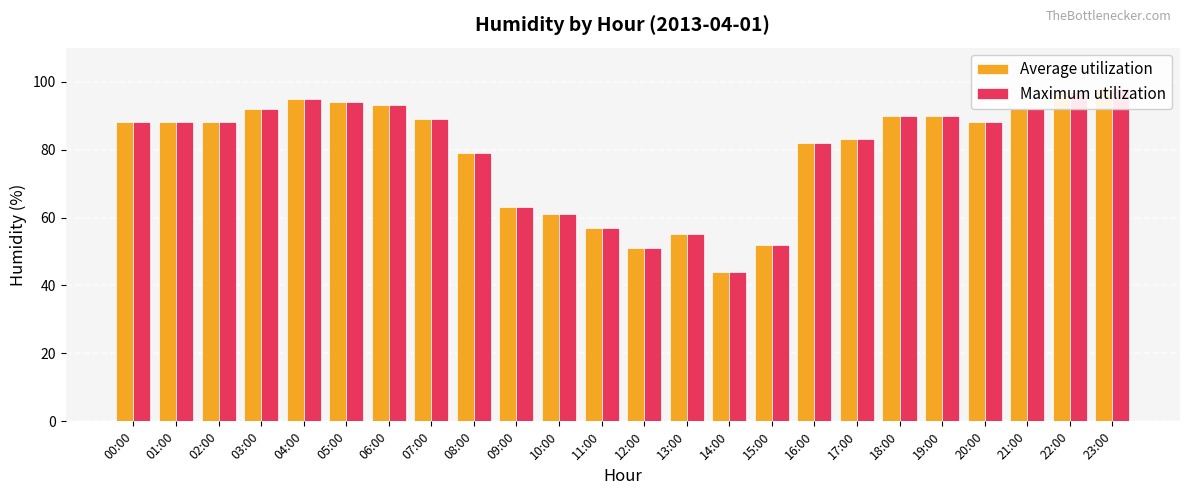

What position from the left is 04:00?

5